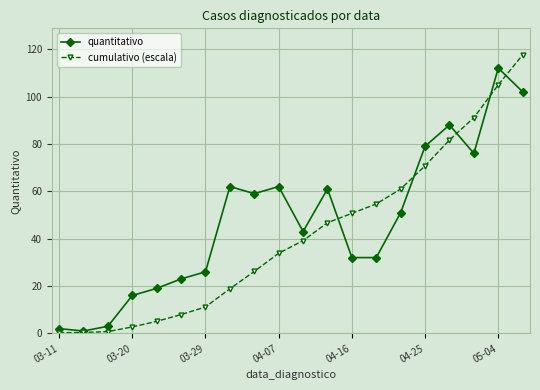

Rank the series by their maximum value, from lowest to highest.

quantitativo, cumulativo (escala)